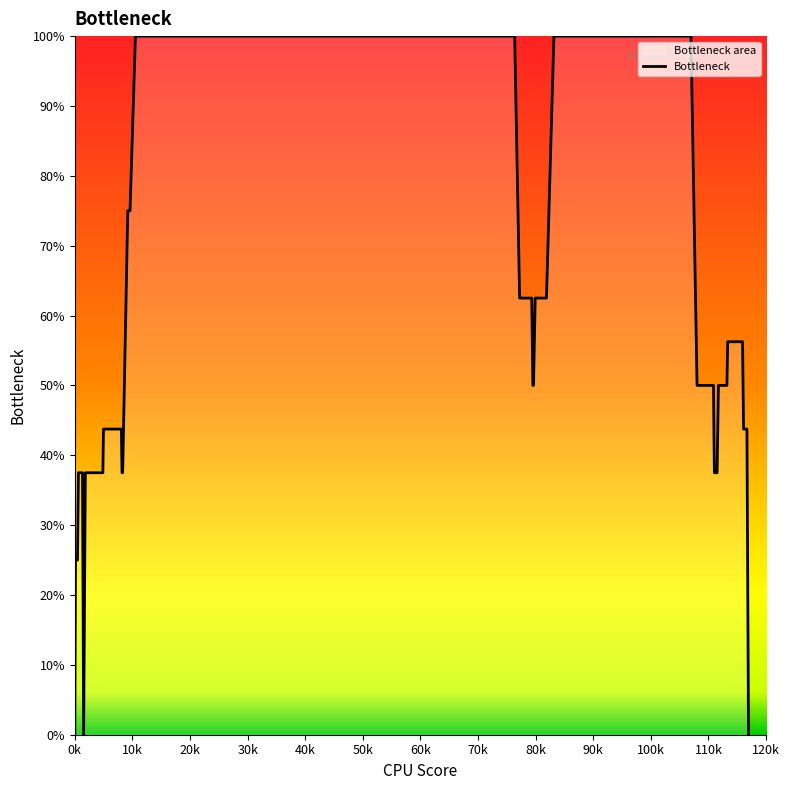

How many values are below 43?

14